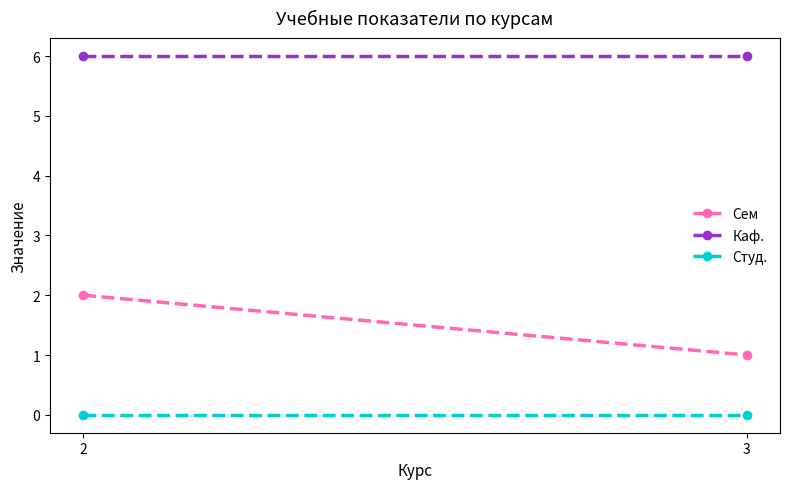

Rank the series by their maximum value, from lowest to highest.

Студ., Сем, Каф.